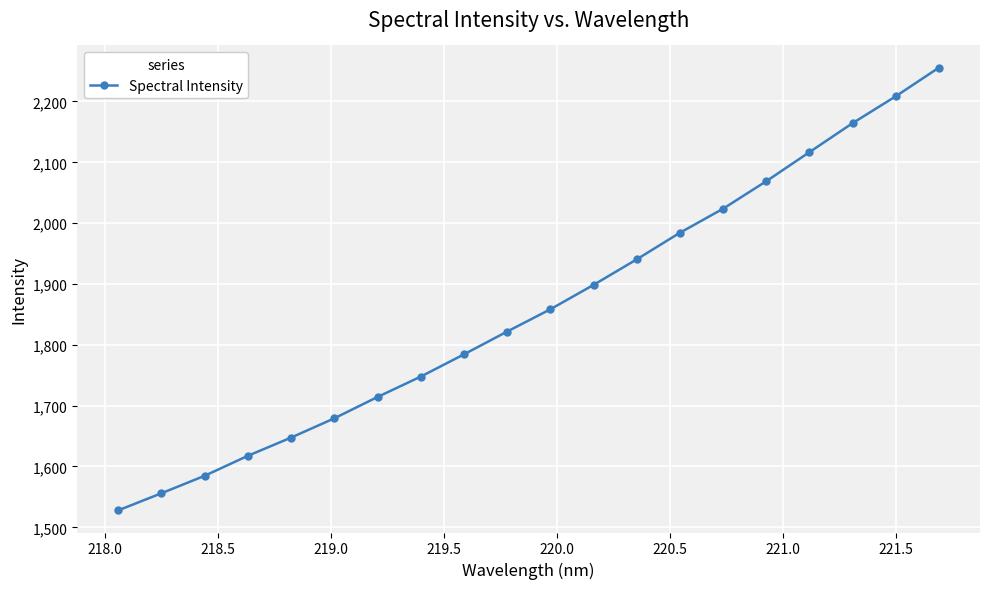

What is the greatest value displayed?

2255.7